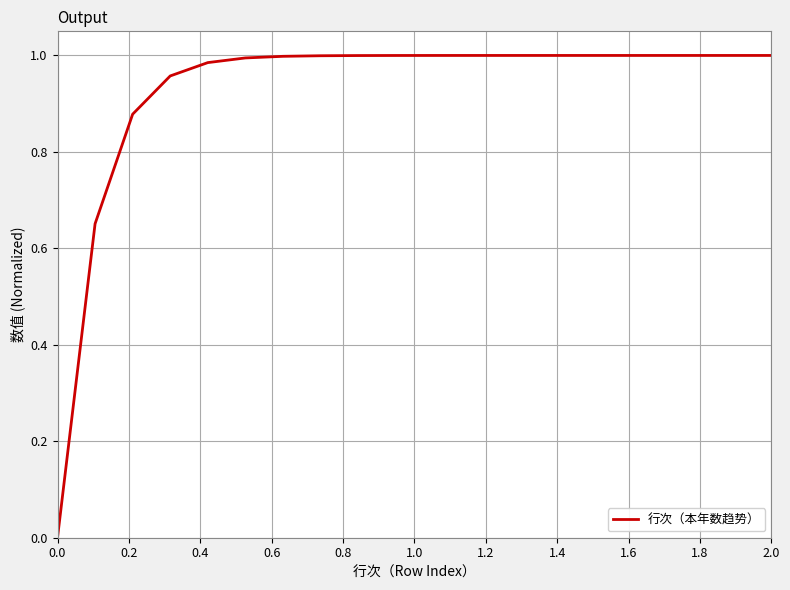

Is this an area chart (filled region under the line)?

No